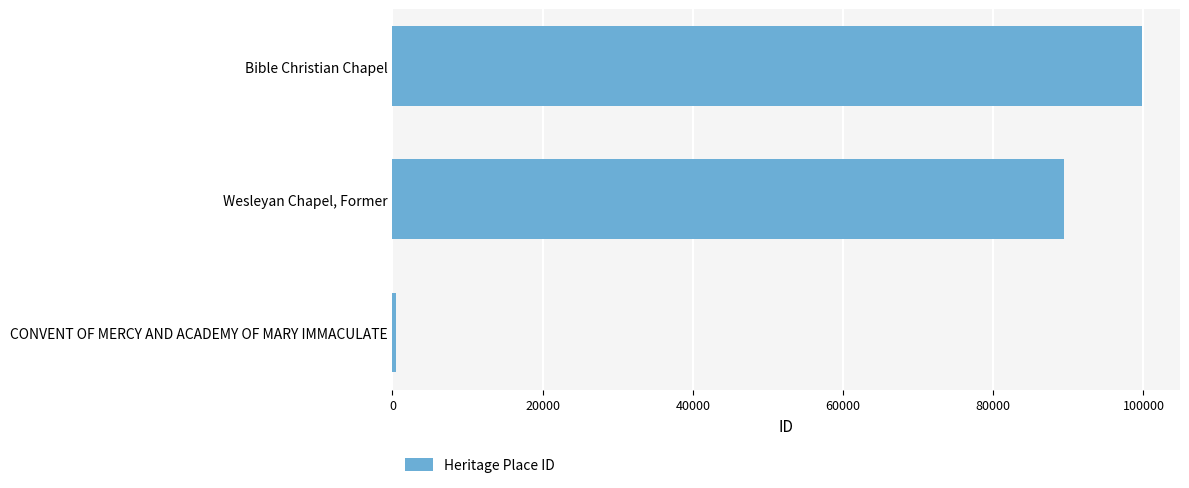

List the labels in order of value, largest first.

Bible Christian Chapel, Wesleyan Chapel, Former, CONVENT OF MERCY AND ACADEMY OF MARY IMMACULATE